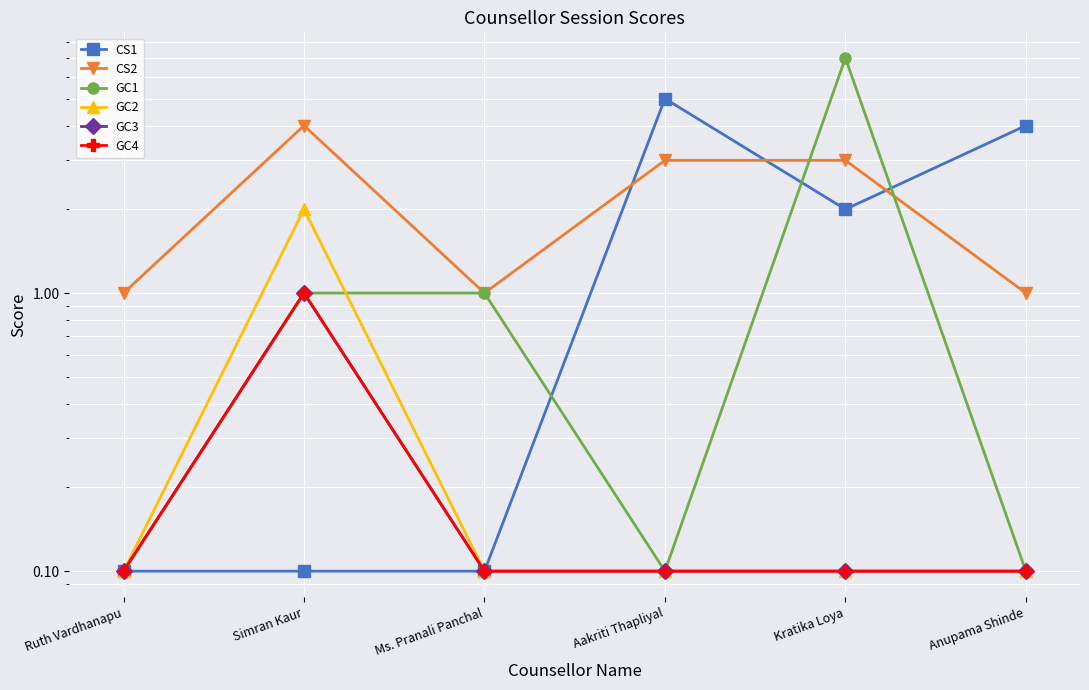

What is the spread (max minus min) of values at Kratika Loya?

6.9